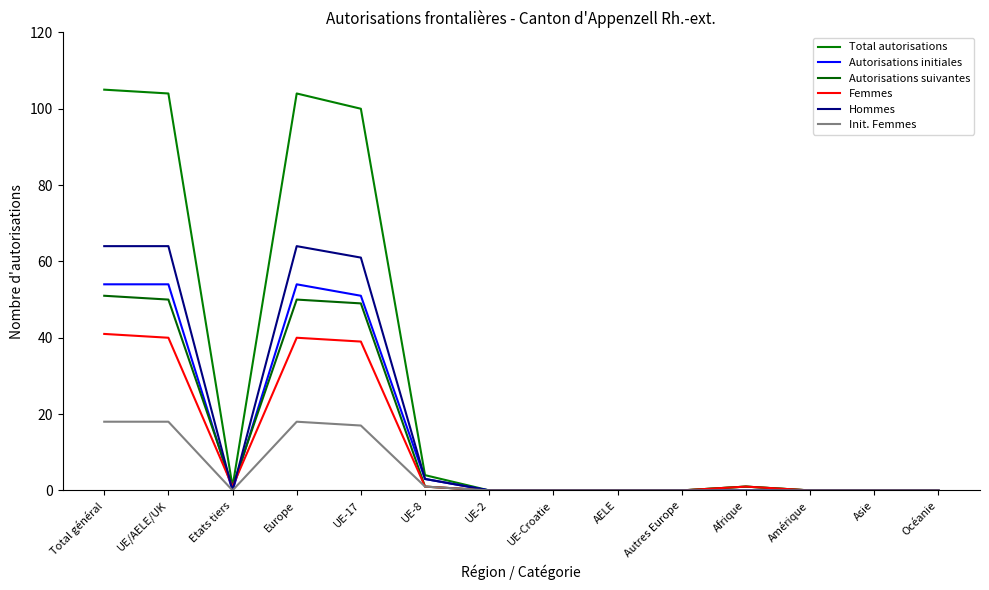

Is it true that Hommes equals 0 at Afrique?

True